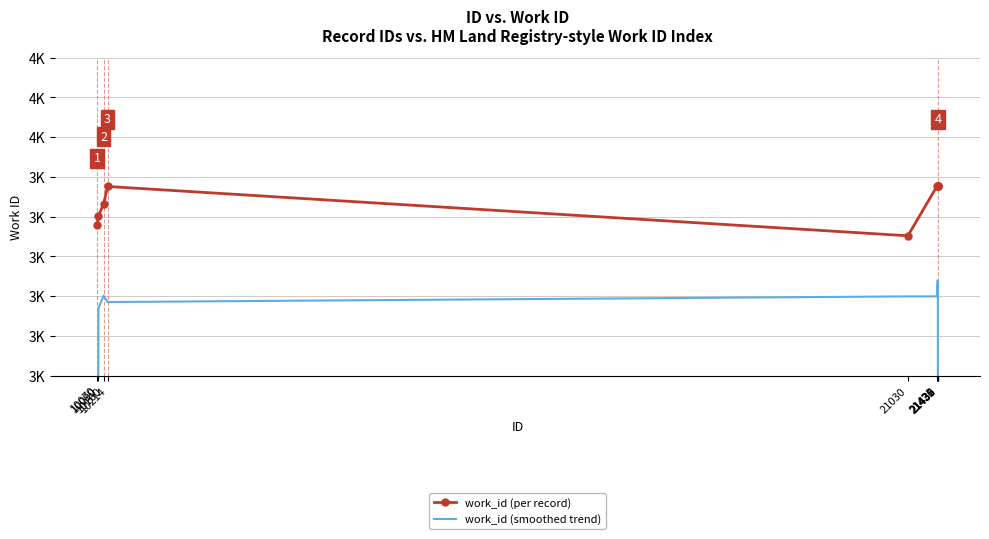

What is the sum of the work_id (smoothed trend) values at 10214 and 21030?

7592.5